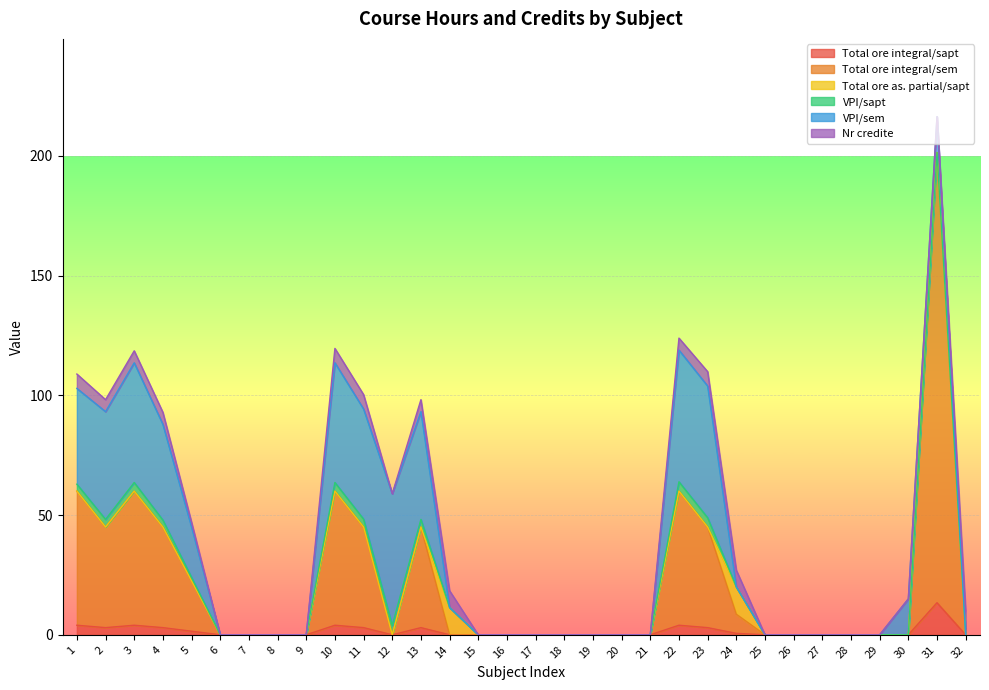

Which series has the widest spread of values?

Total ore integral/sem